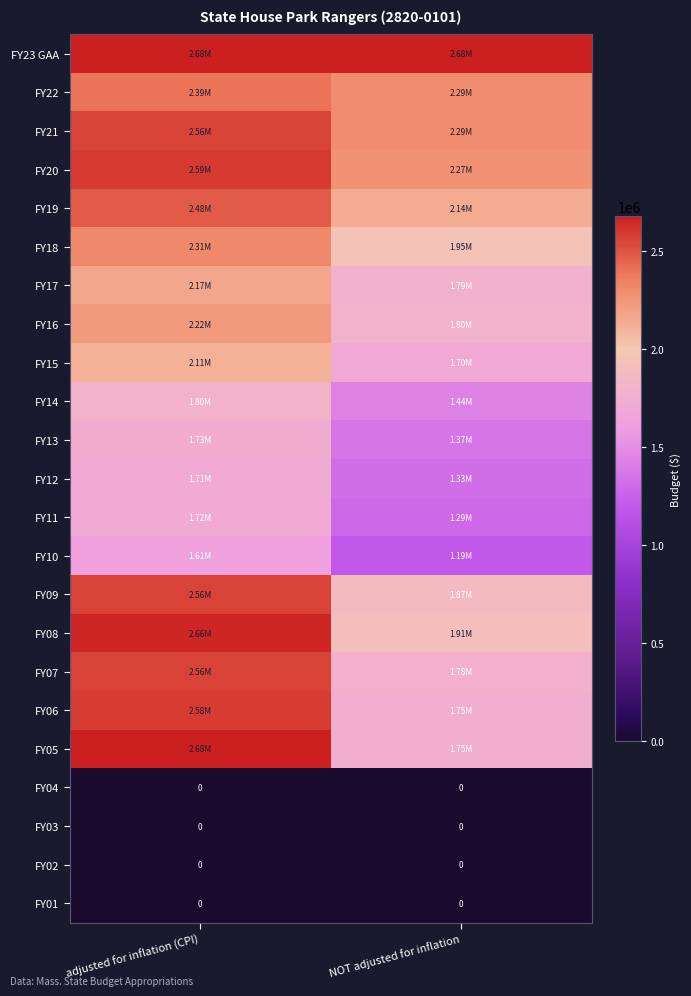

At how many categories does at least one series exceed 1919179?

2